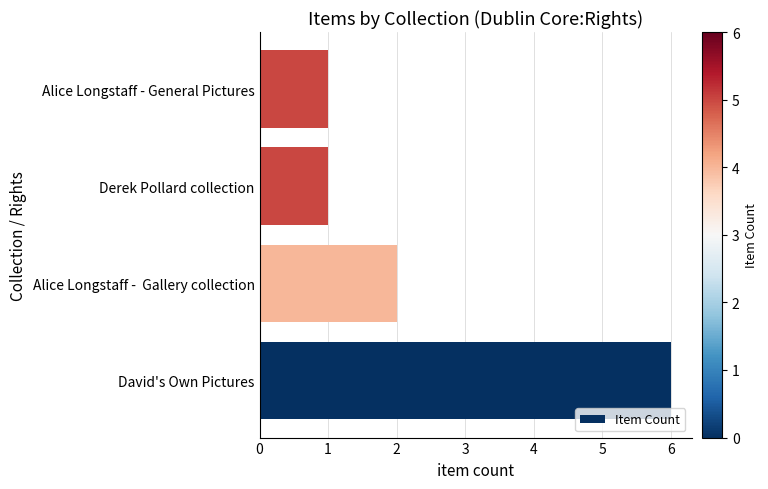

Does the chart contain any negative values?

No